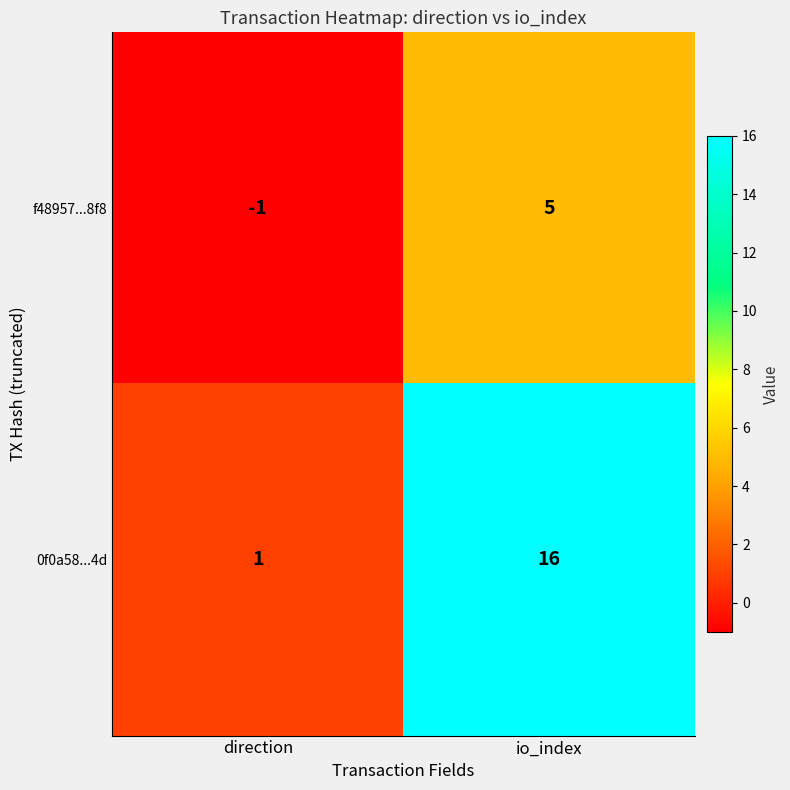

Rank the series by their maximum value, from lowest to highest.

f48957...8f8, 0f0a58...4d